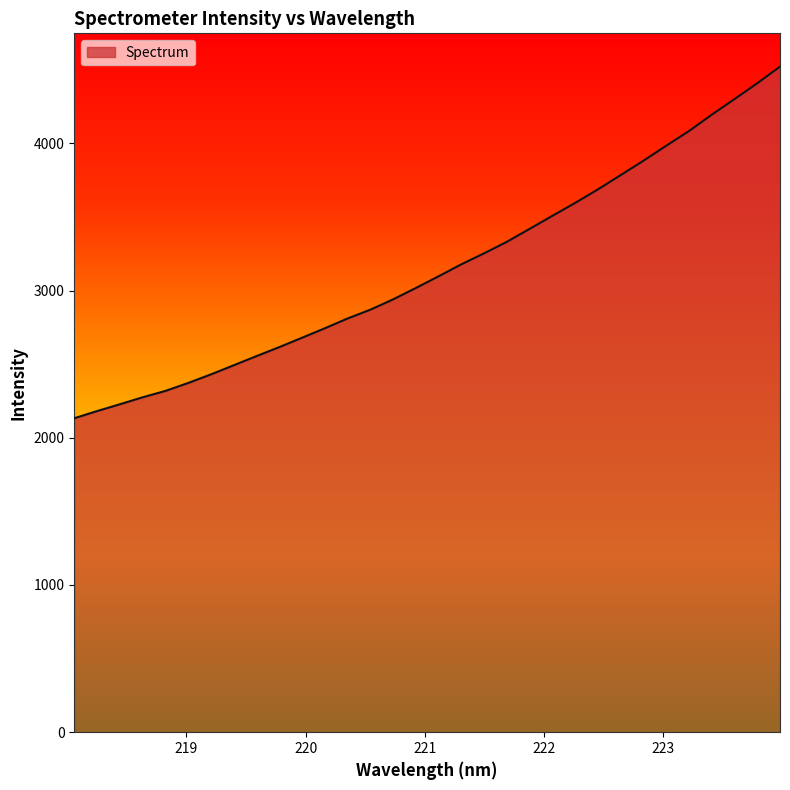

What is the greatest value displayed?

4521.4